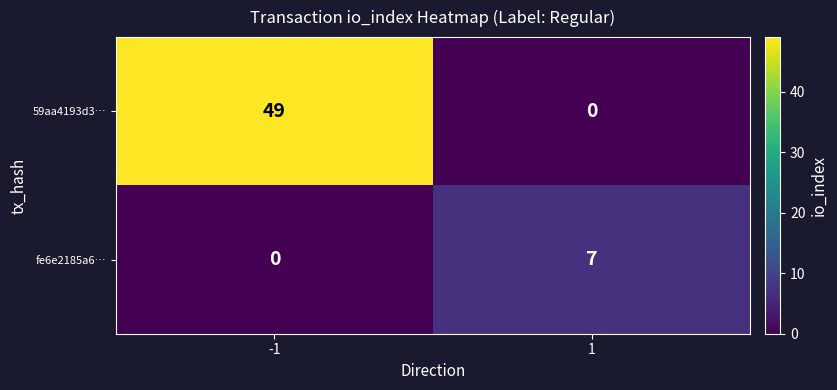

At which category is the sum across all series the highest?

-1